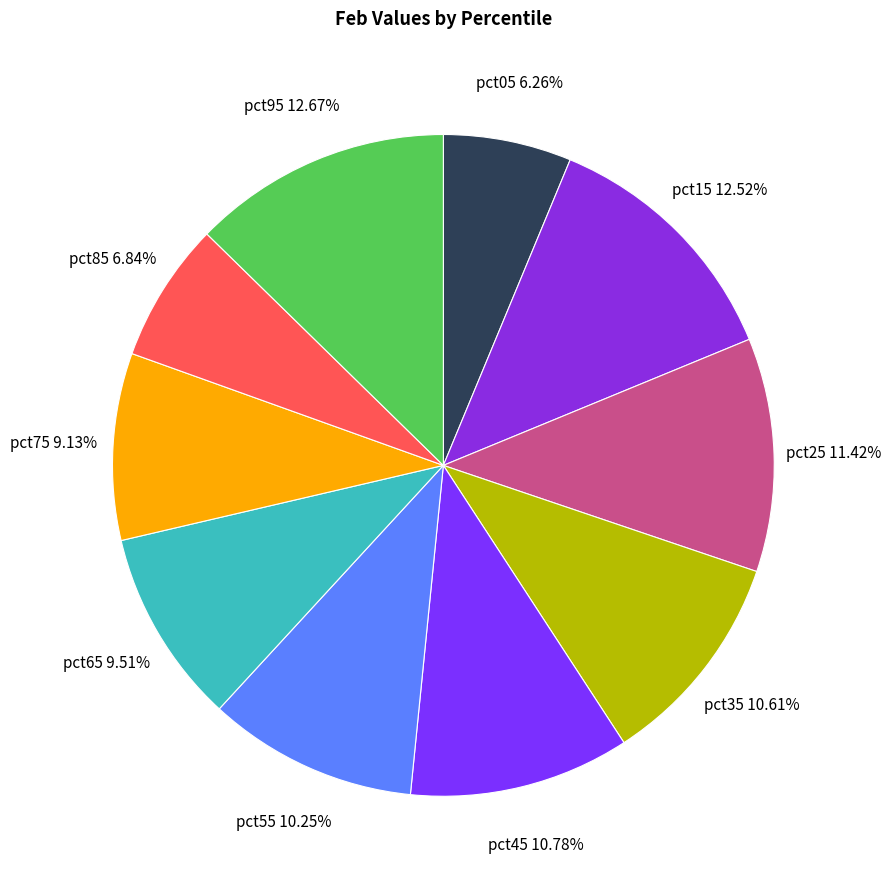

Approximately how many times larger is the value at pct95 compared to pct35?

1.2